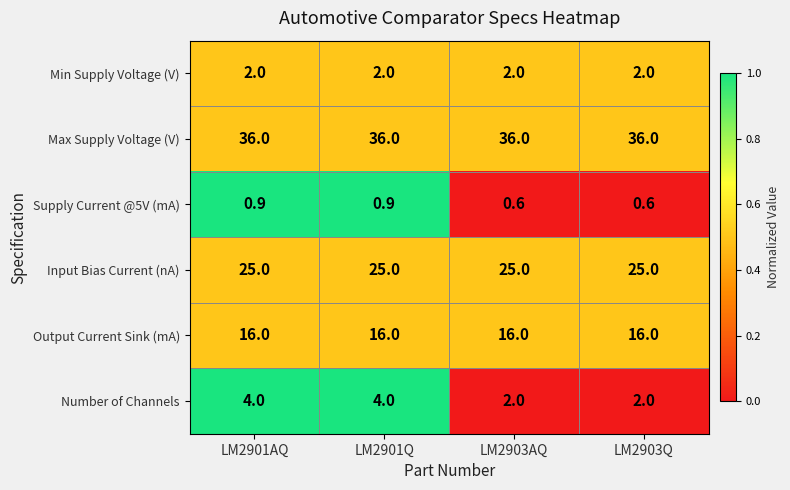

Reading left to right, list all the values displayed in this chart.

Min Supply Voltage (V): LM2901AQ=2.0	LM2901Q=2.0	LM2903AQ=2.0	LM2903Q=2.0
Max Supply Voltage (V): LM2901AQ=36.0	LM2901Q=36.0	LM2903AQ=36.0	LM2903Q=36.0
Supply Current @5V (mA): LM2901AQ=0.9	LM2901Q=0.9	LM2903AQ=0.6	LM2903Q=0.6
Input Bias Current (nA): LM2901AQ=25.0	LM2901Q=25.0	LM2903AQ=25.0	LM2903Q=25.0
Output Current Sink (mA): LM2901AQ=16.0	LM2901Q=16.0	LM2903AQ=16.0	LM2903Q=16.0
Number of Channels: LM2901AQ=4.0	LM2901Q=4.0	LM2903AQ=2.0	LM2903Q=2.0